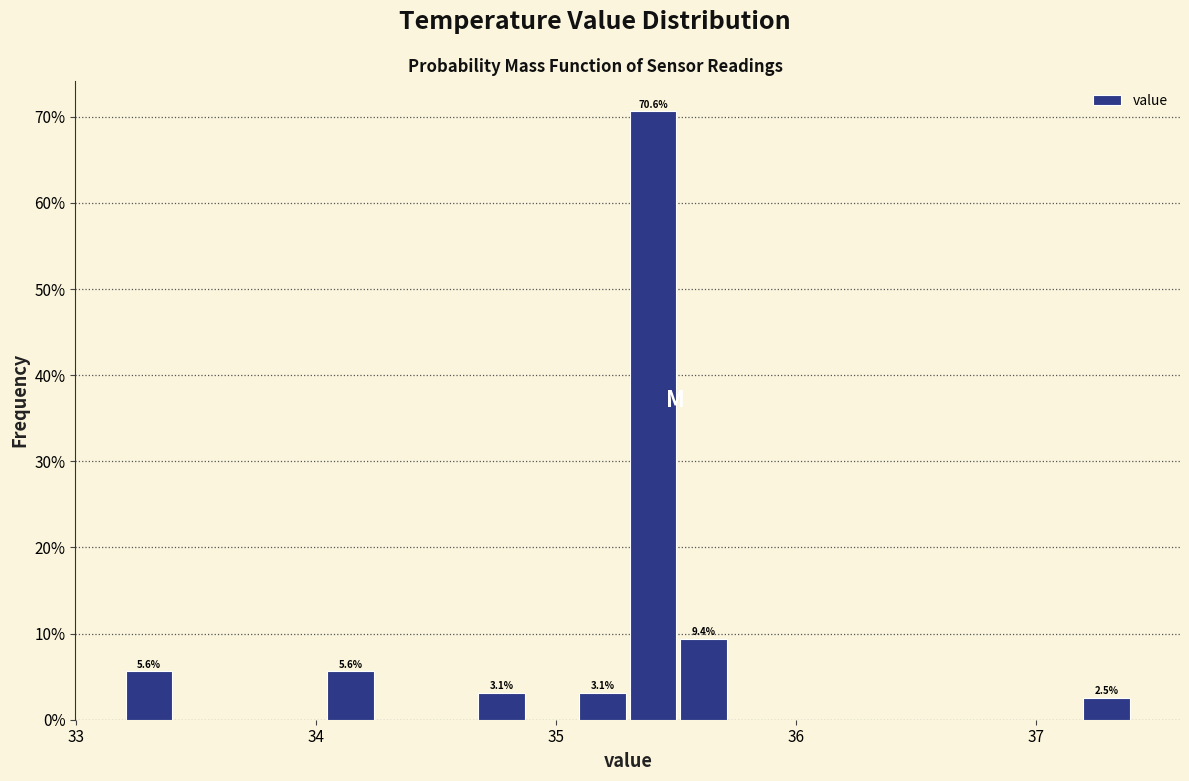

Read against the x-axis, roughly where is the centre of the tallest bar?

35.4